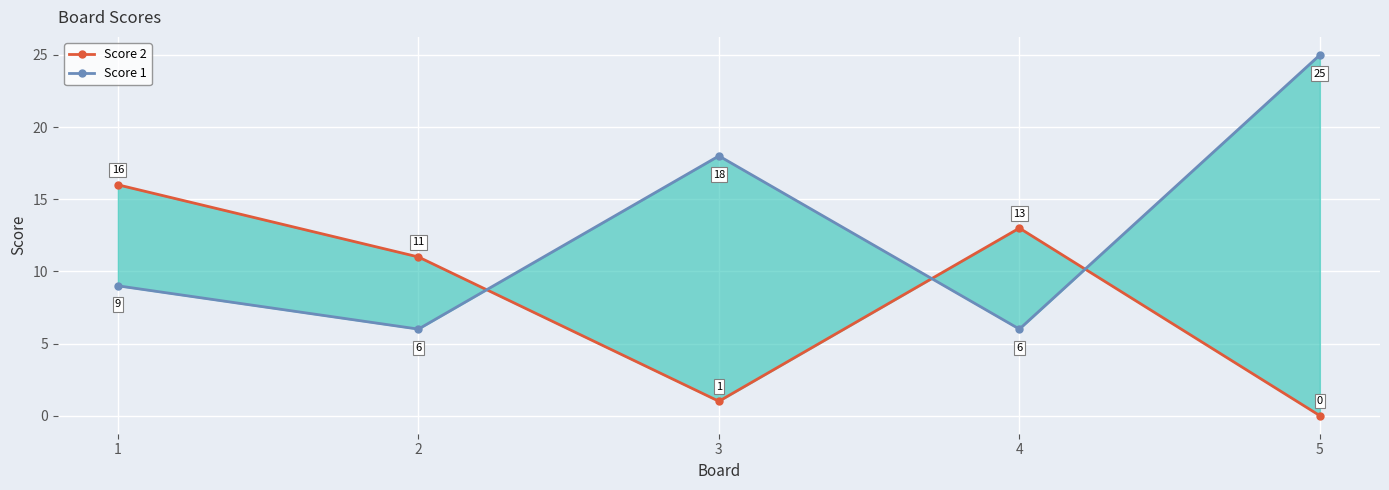

What is the spread (max minus min) of values at 2?

5